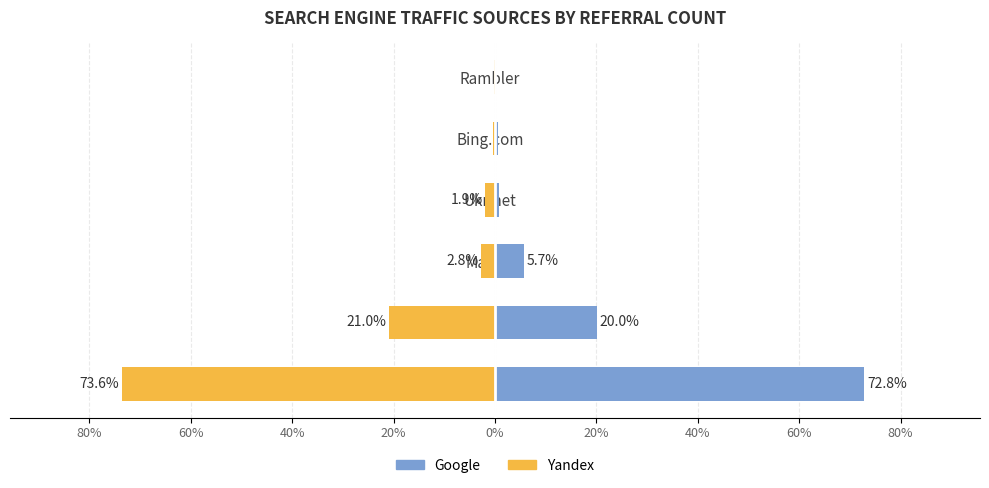

How many values in the Google series are below 5?

3